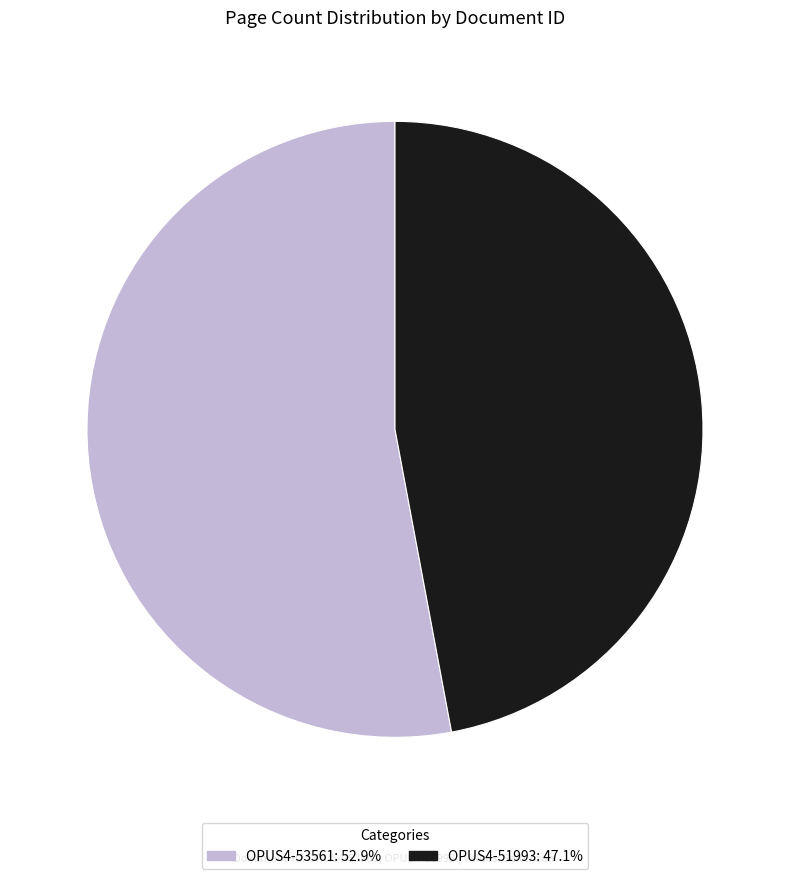

Rank the categories by value from lowest to highest.

OPUS4-51993, OPUS4-53561